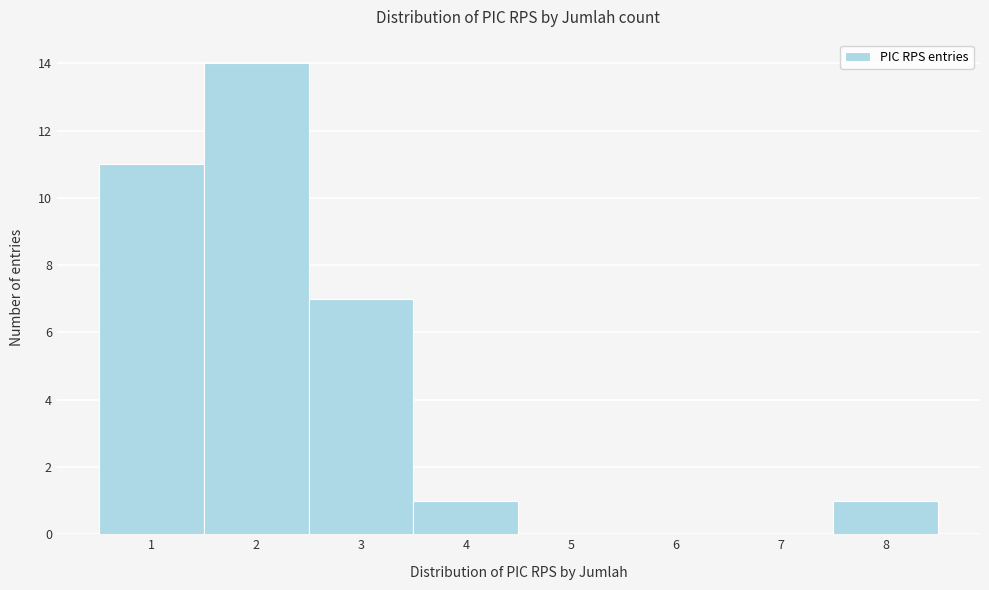

Reading left to right, transcribe this chart: for each bar, give the range it covers on the x-axis and its height. The values are not printed on the chart, so give them approximately, as read against the axis.

0.5 to 1.5: 11
1.5 to 2.5: 14
2.5 to 3.5: 7
3.5 to 4.5: 1
4.5 to 5.5: 0
5.5 to 6.5: 0
6.5 to 7.5: 0
7.5 to 8.5: 1